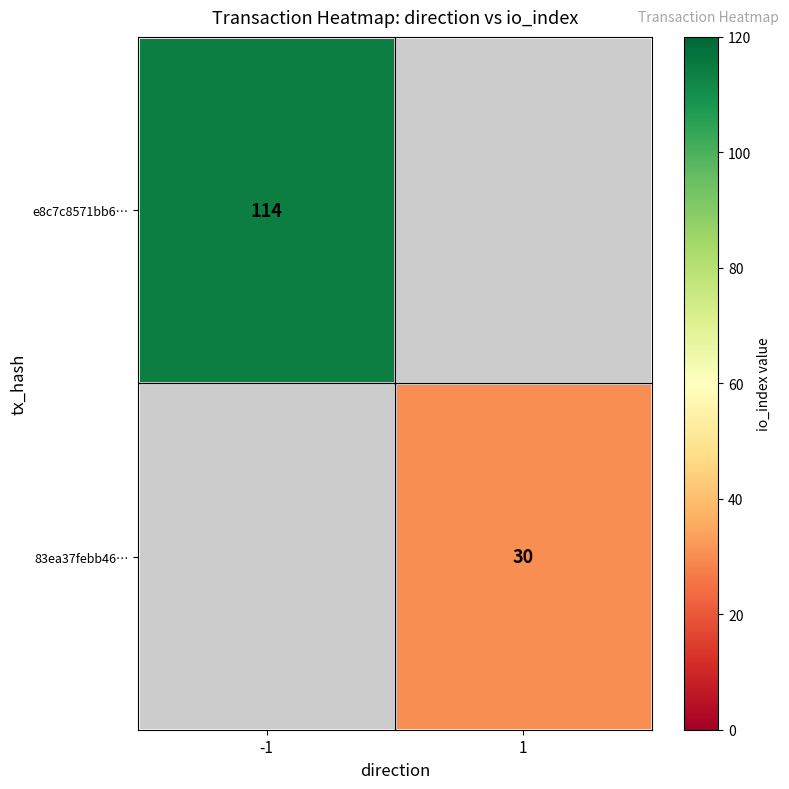

Is it true that e8c7c8571bb6… equals 178 at -1?

False